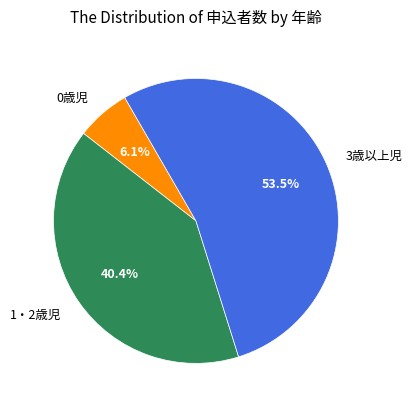

Which category has the biggest portion of the pie?

3歳以上児